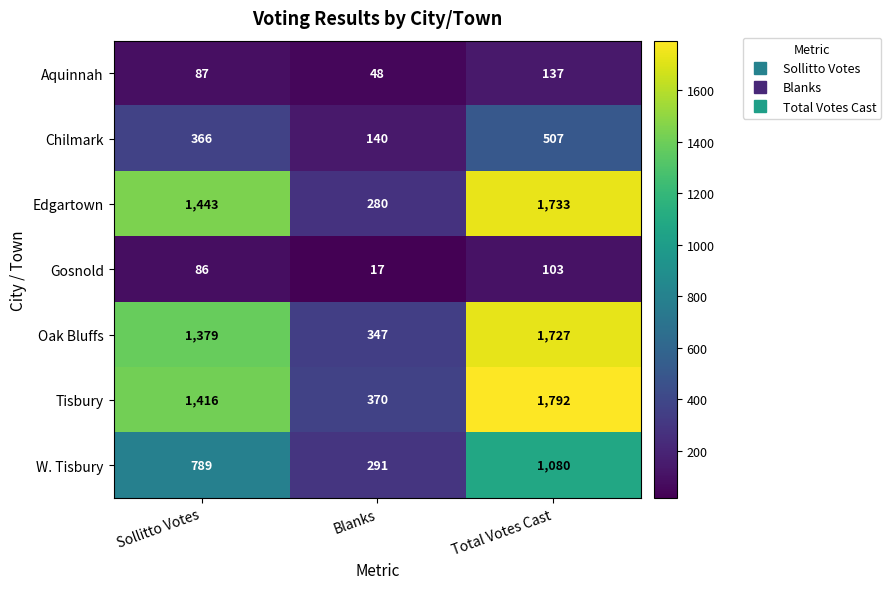

Which series changed the most between Sollitto Votes and Blanks?

Edgartown